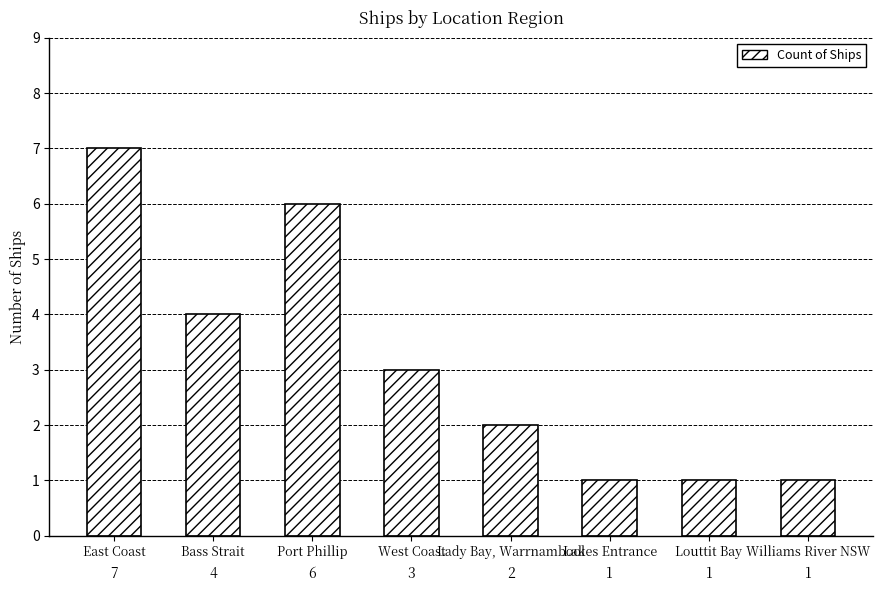

The value at Lady Bay, Warrnambool is 1. True or false?

False